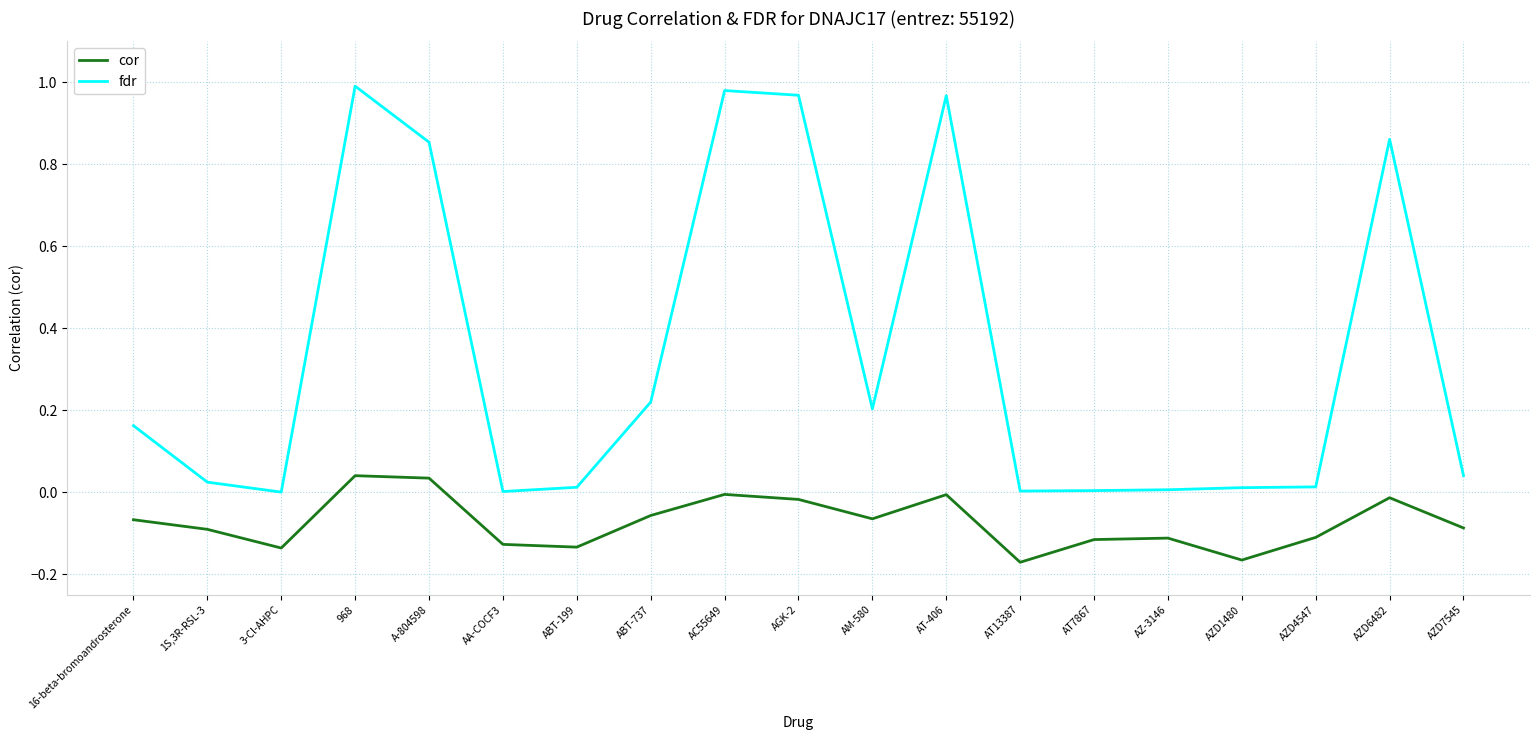

True or false: cor has a value of -0.1 at ABT-737.

True